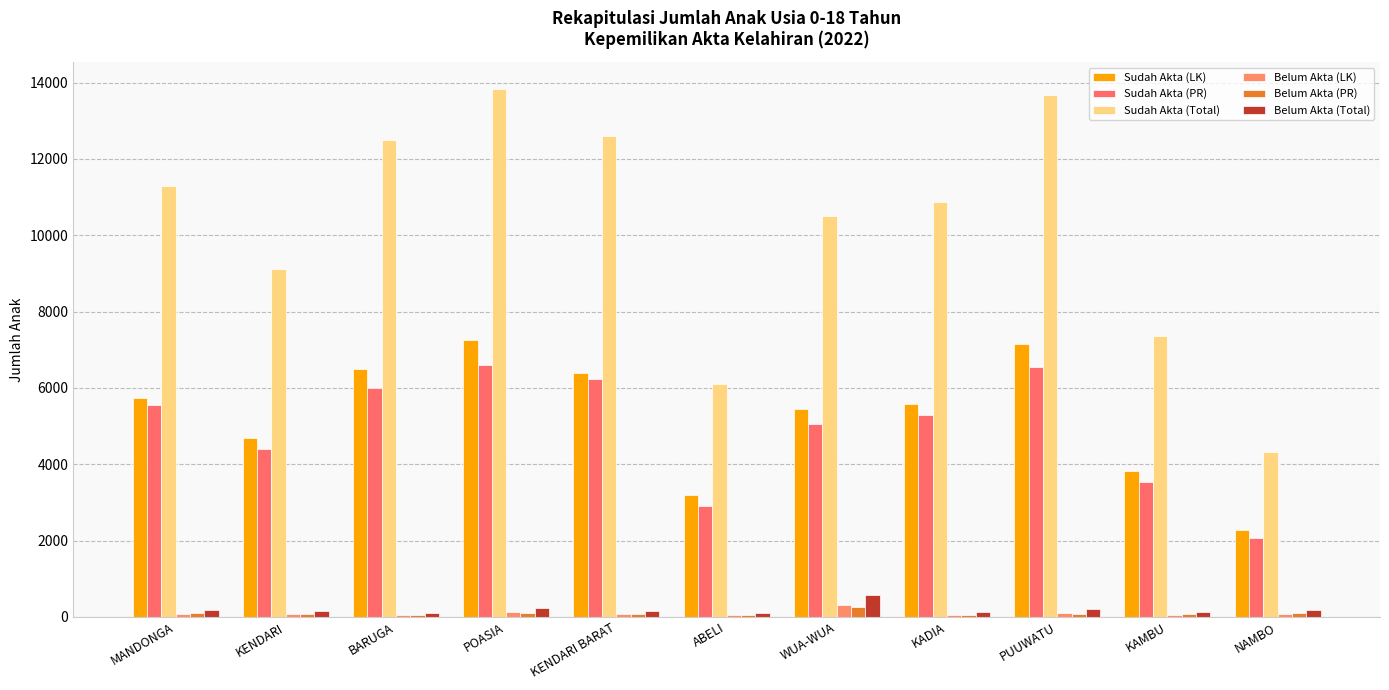

Which category has the highest value across all series?

POASIA